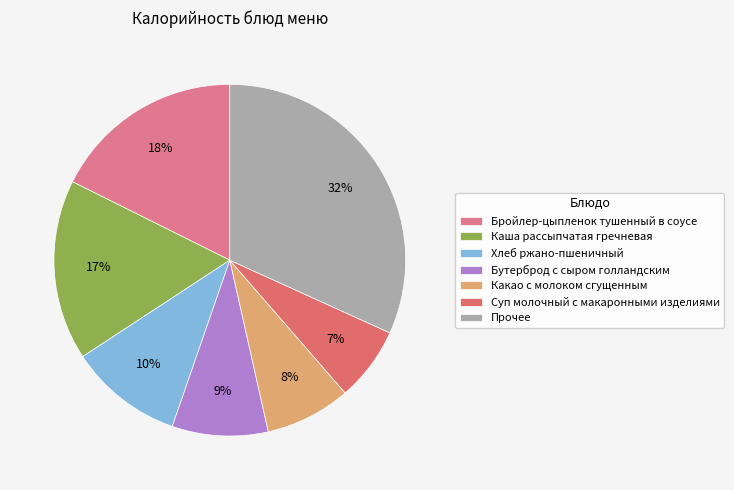

How many slices are in this pie chart?

7